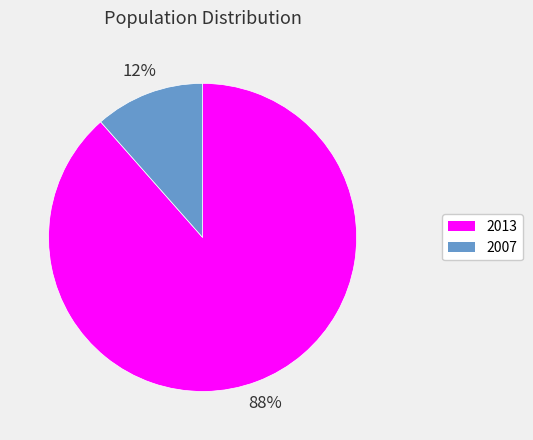

What is the ratio of the value at 2007 to the value at 2013?

0.1